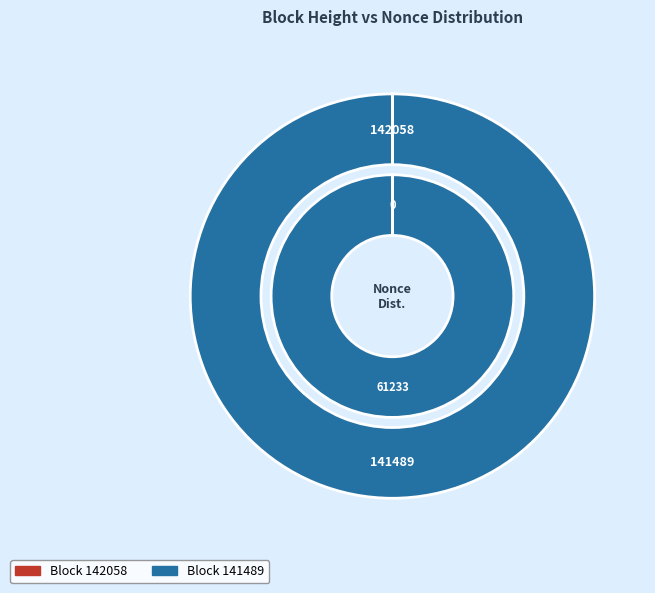

How many slices are in this pie chart?

2